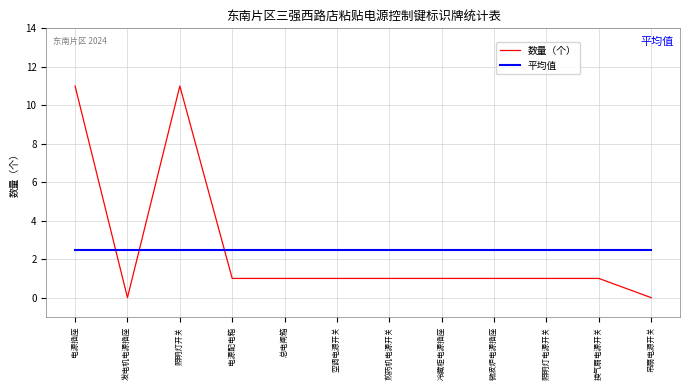

True or false: 平均值 has a value of 1.6 at 吊扇电源开关.

False